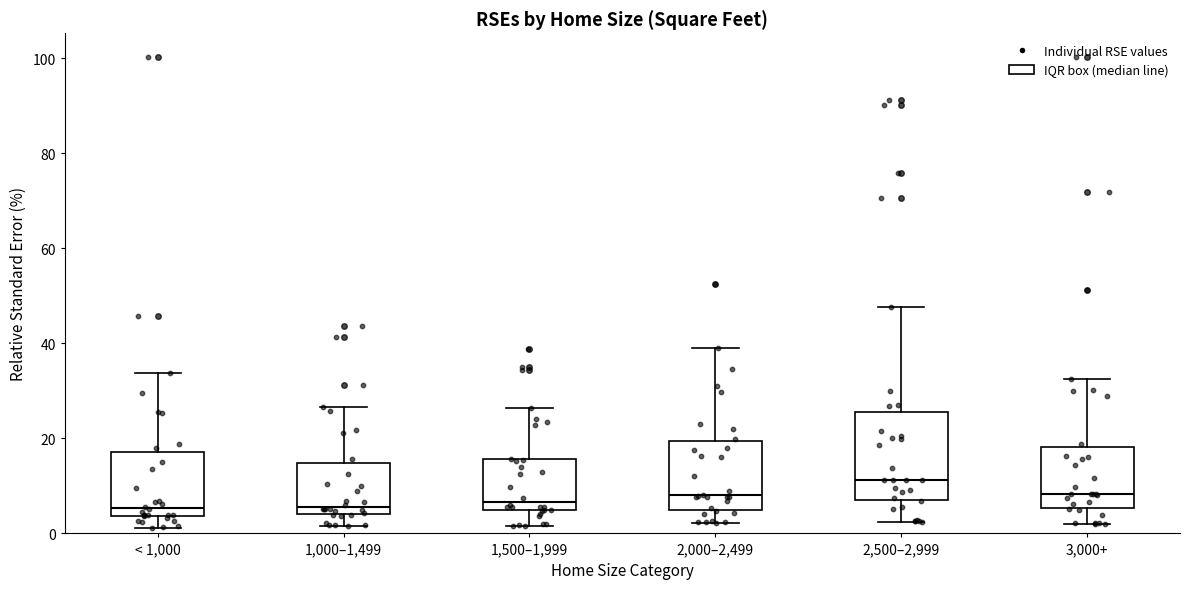

Where does the lower whisker of the box for 2,000–2,499 end on the y-axis? The values are not printed on the chart, so give them approximately, as read against the axis.

2